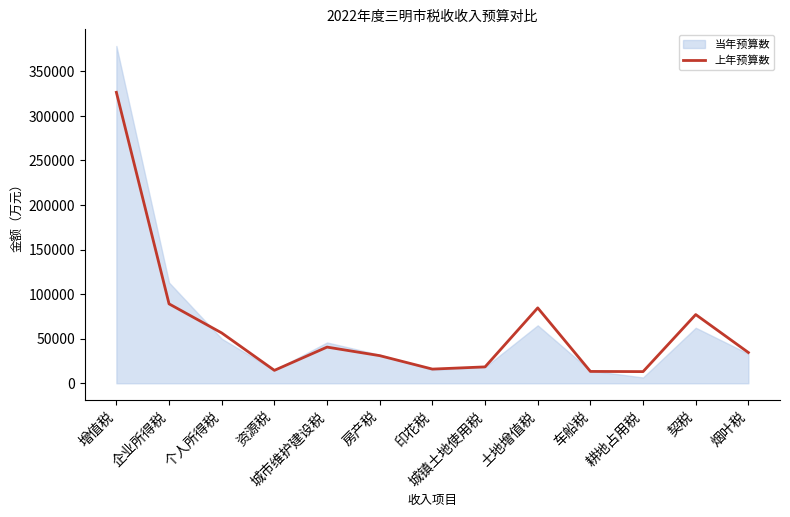

What position from the left is 城市维护建设税?

5